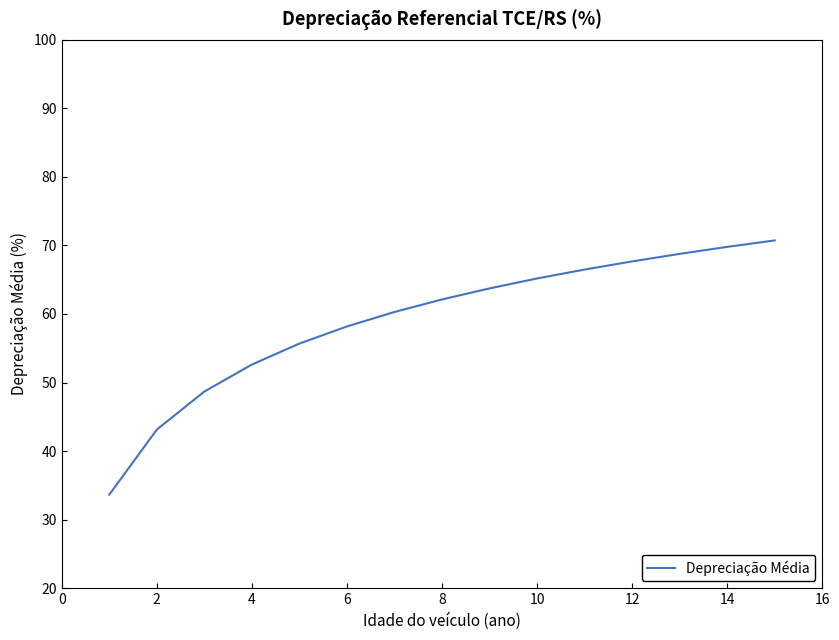

What is the smallest value displayed?

33.6